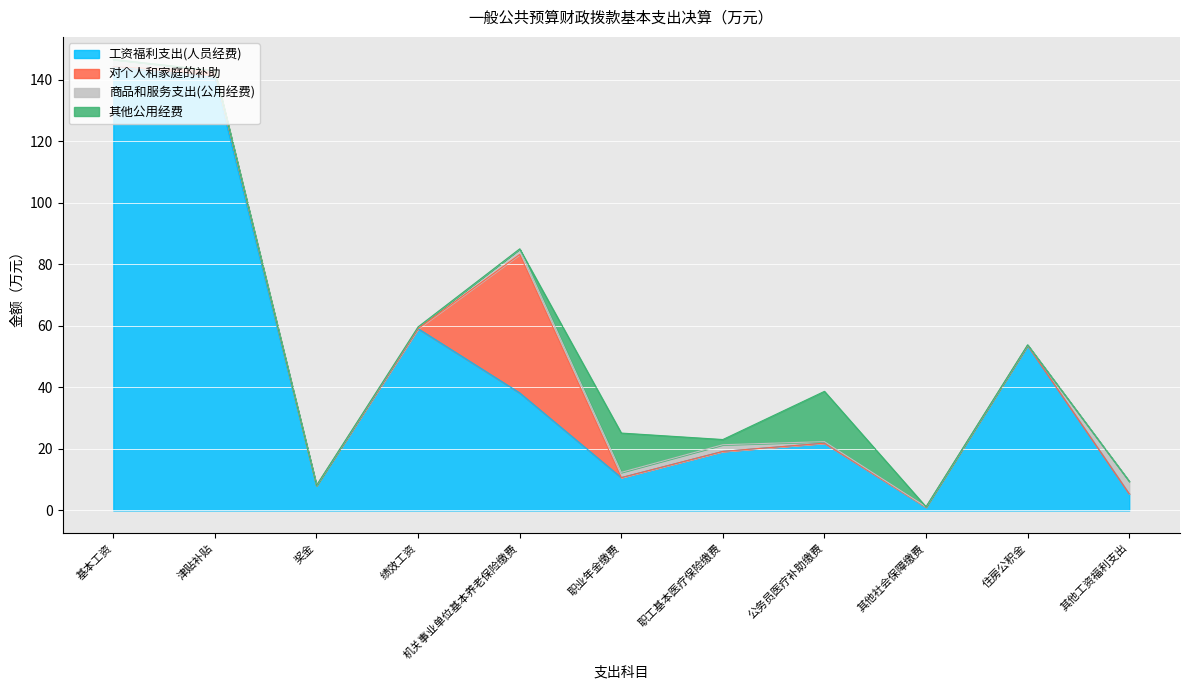

At which label does 工资福利支出(人员经费) reach its minimum?

其他社会保障缴费